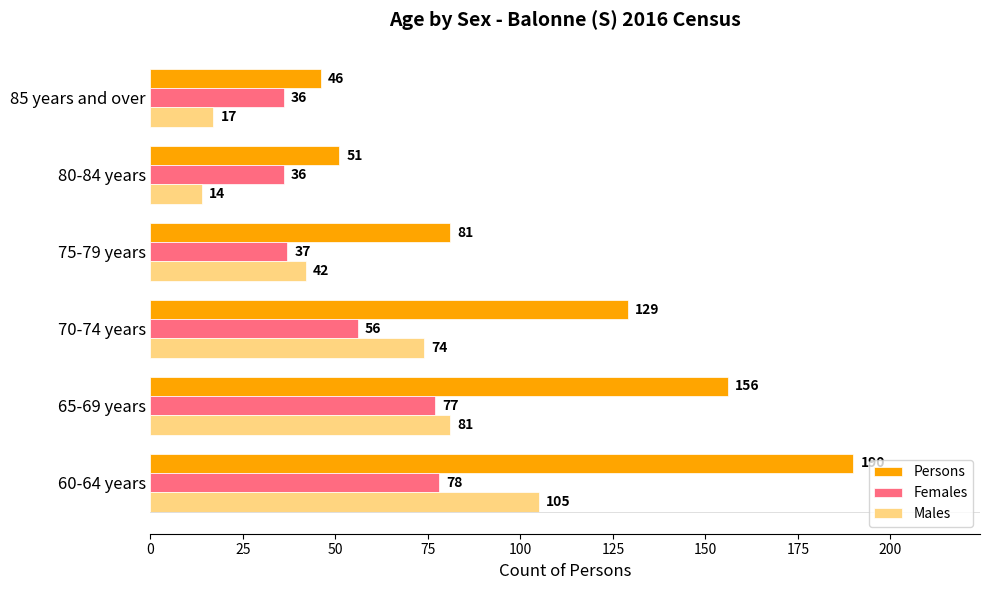

What is the difference between the second highest and second lowest values in the Males series?

64